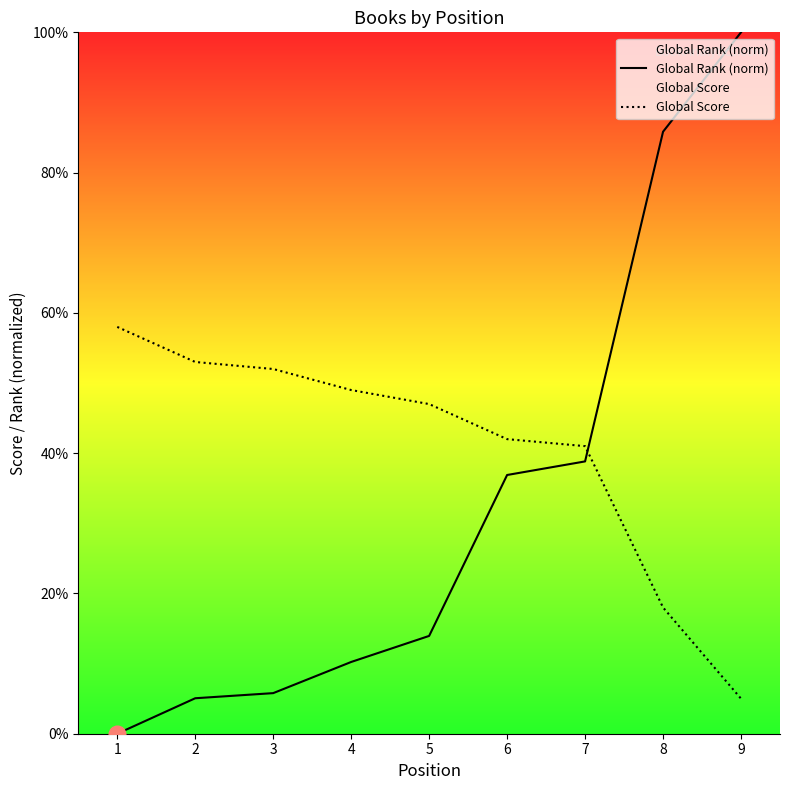

How many lines are shown in the chart?

2